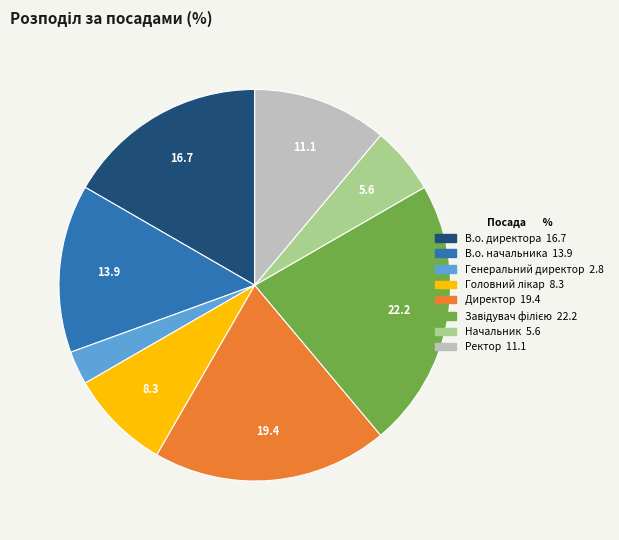

Do Директор and Ректор together represent more than half of the pie?

No